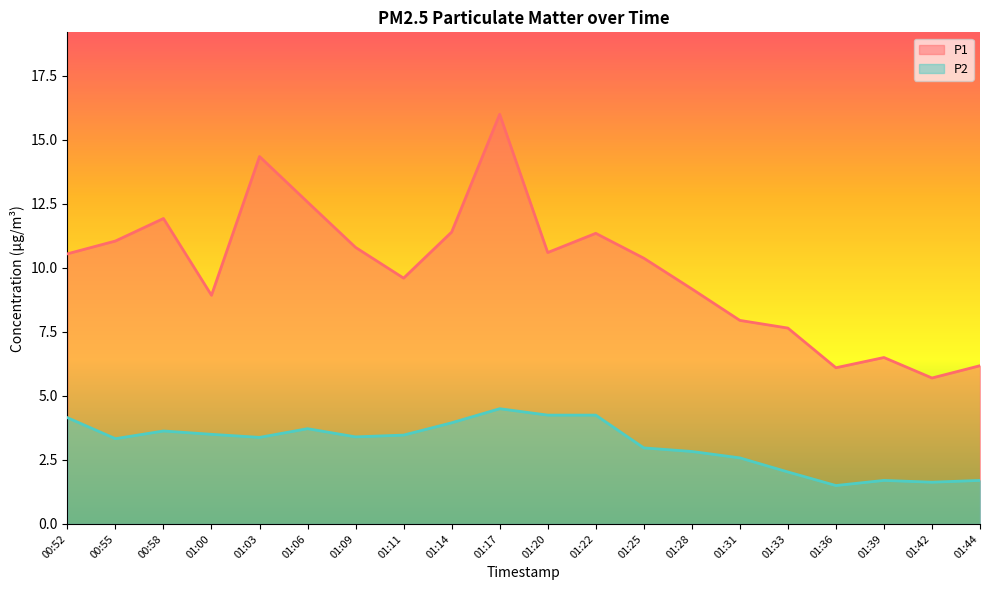

At which label is P2 closest to 3?

01:25